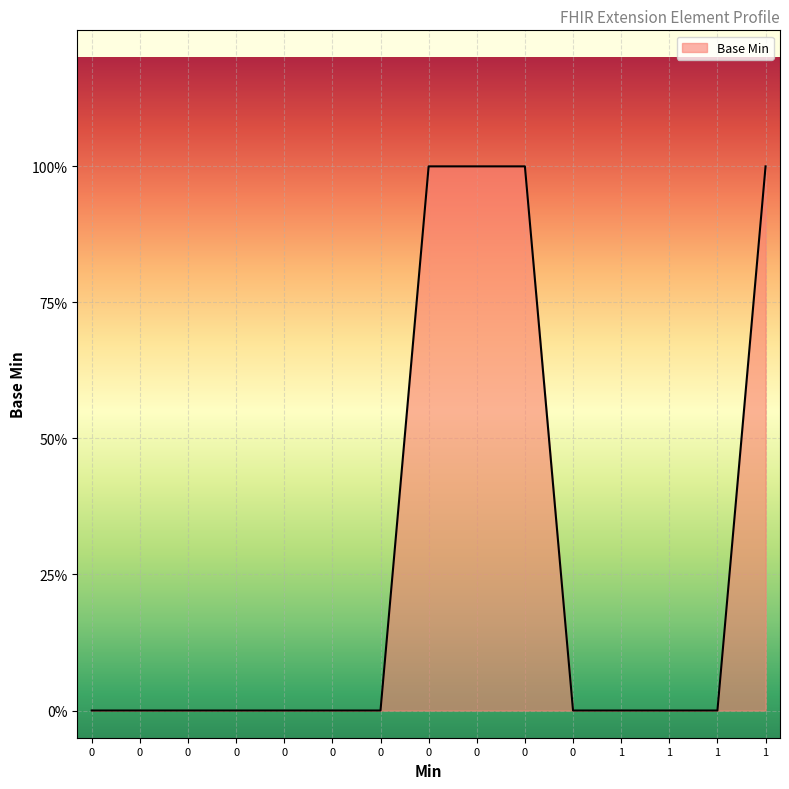

The chart shows a value of 0 at 0. True or false?

False